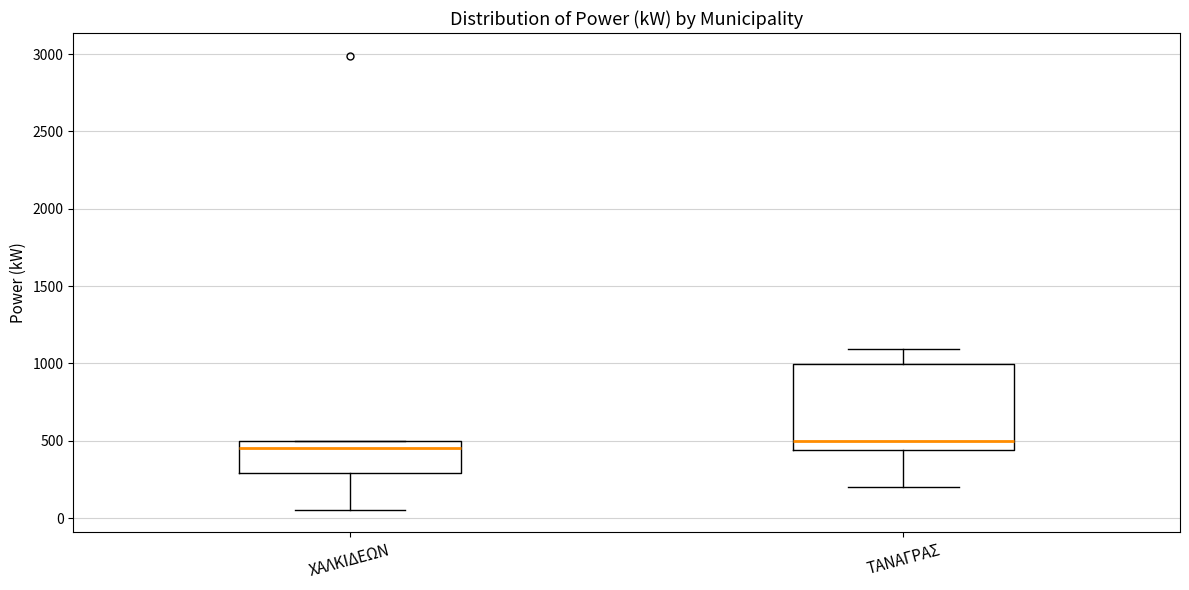

Which box is the tallest, from its lower edge to its upper edge?

ΤΑΝΑΓΡΑΣ